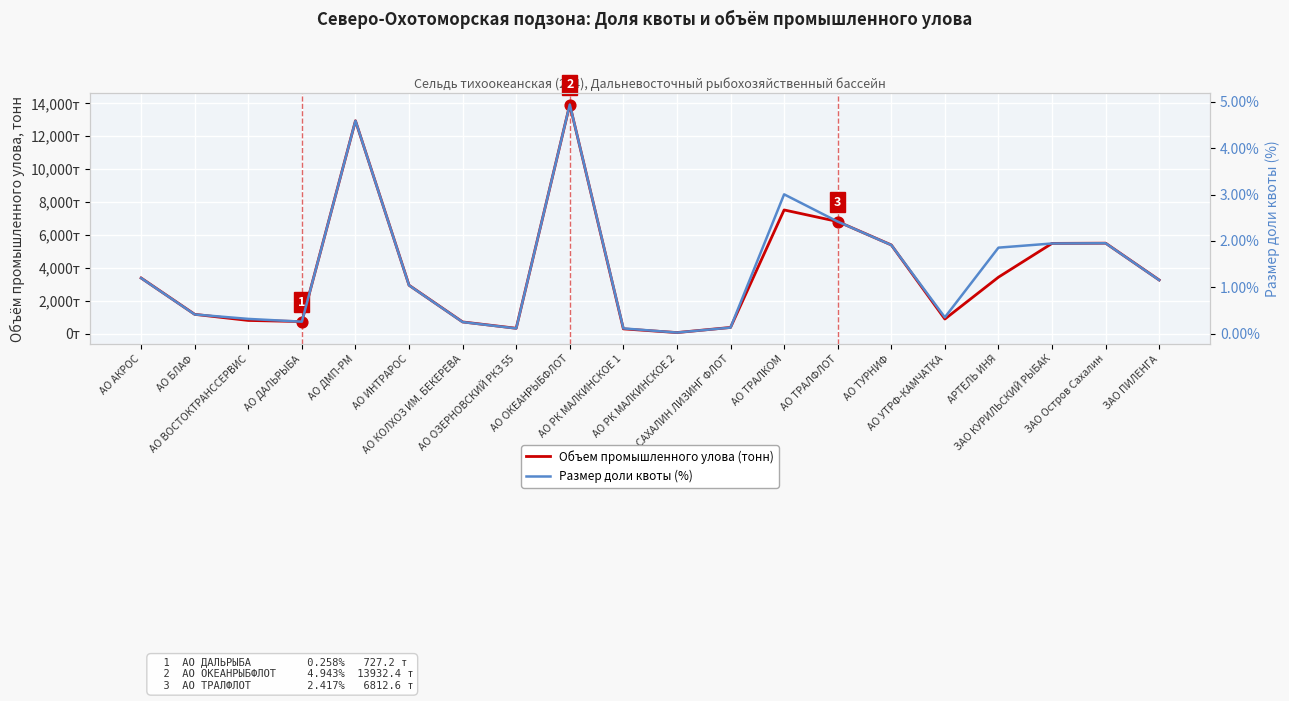

At which category is the sum across all series the highest?

АО ОКЕАНРЫБФЛОТ